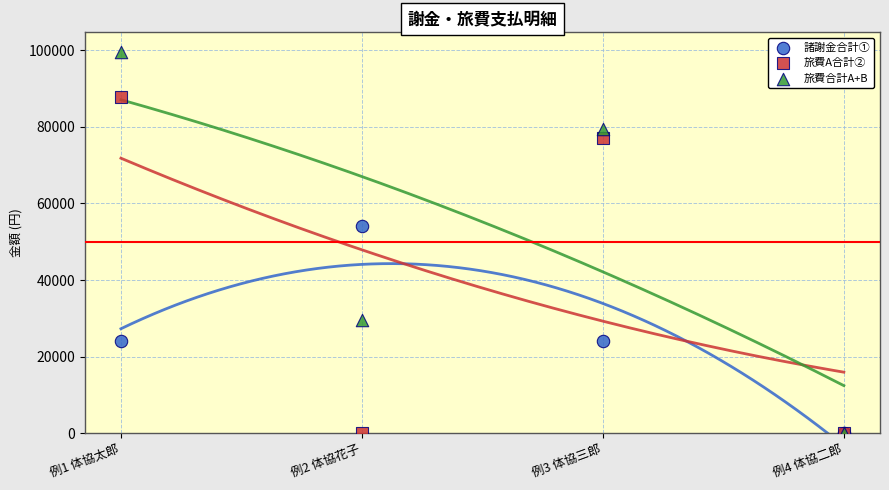

In the 旅費合計A+B series, what Y value is closest to 49760?

29660